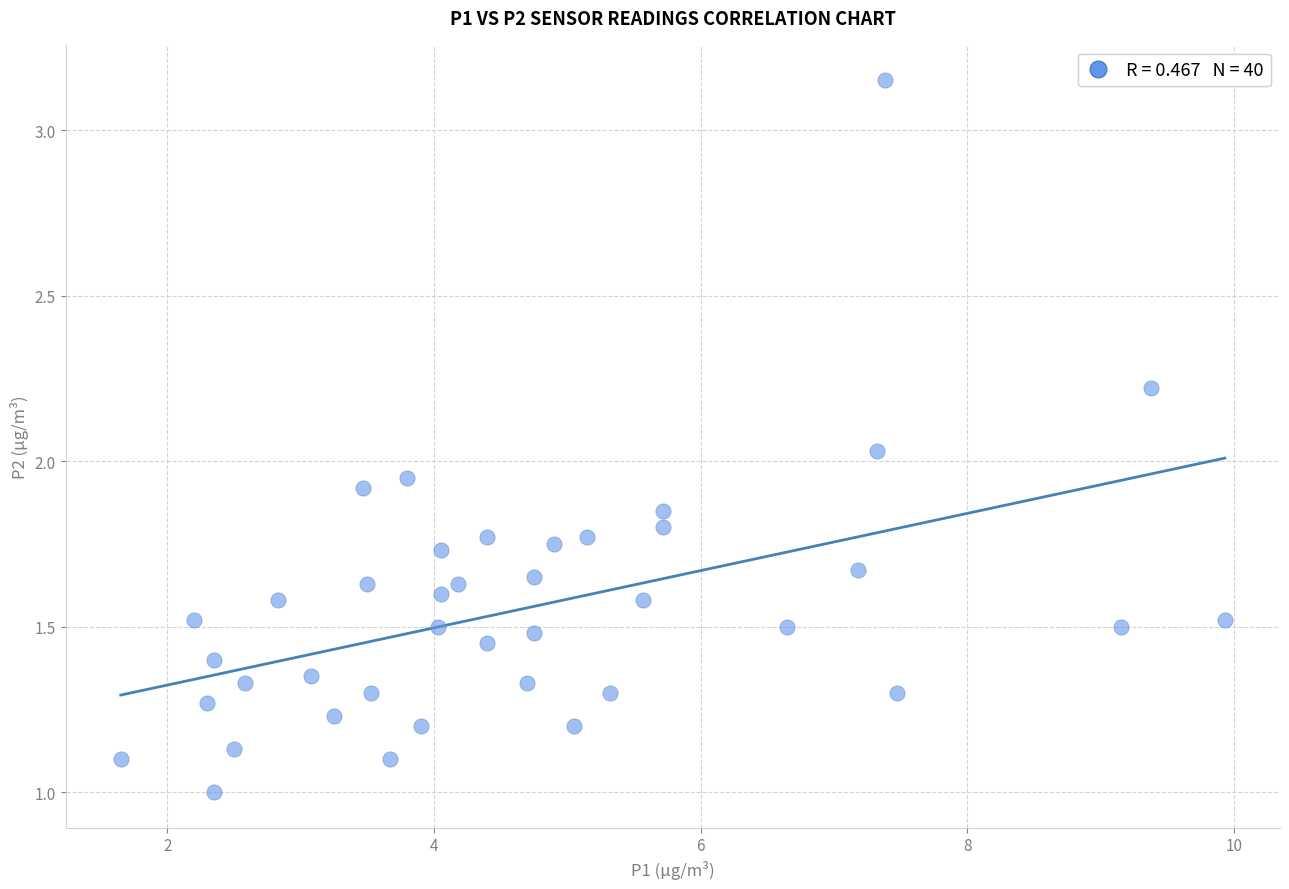

What is the range of X values (max minus min)?

8.3